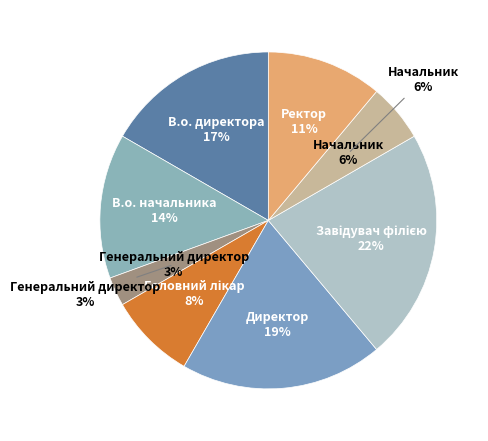

To the nearest percent, what is the difference between the largest and smallest slice percentages?

19%